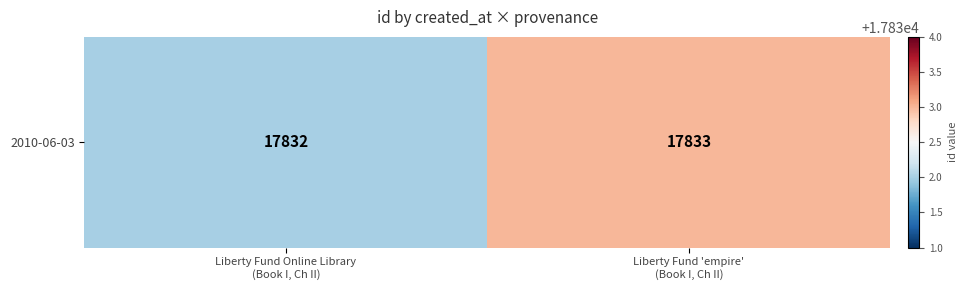

List the labels in order of value, smallest first.

Liberty Fund Online Library
(Book I, Ch II), Liberty Fund 'empire'
(Book I, Ch II)